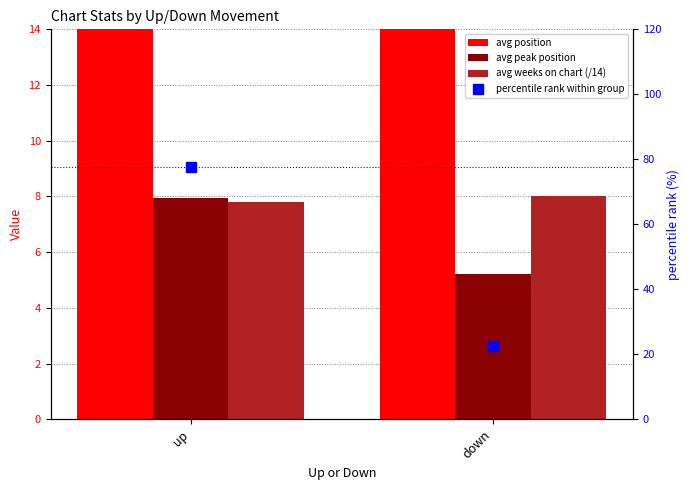

Reading left to right, extract all data points from this chart.

avg position: up=19.8	down=23.0
avg peak position: up=7.9	down=5.2
avg weeks on chart (/14): up=7.8	down=8.0
percentile rank within group: up=77.5	down=22.5